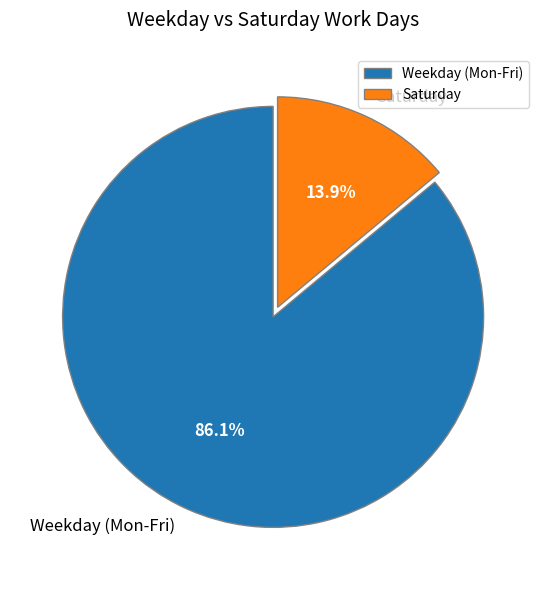

Approximately how many times larger is the value at Weekday (Mon-Fri) compared to Saturday?

6.2